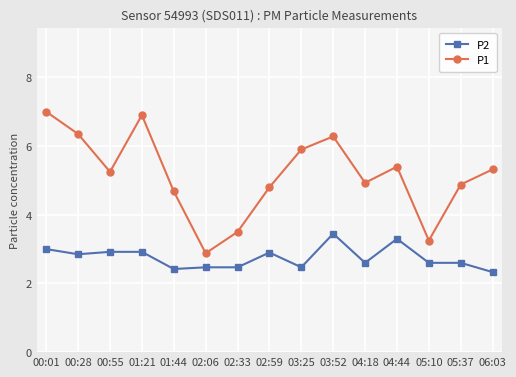

What is the greatest value displayed?

7.0